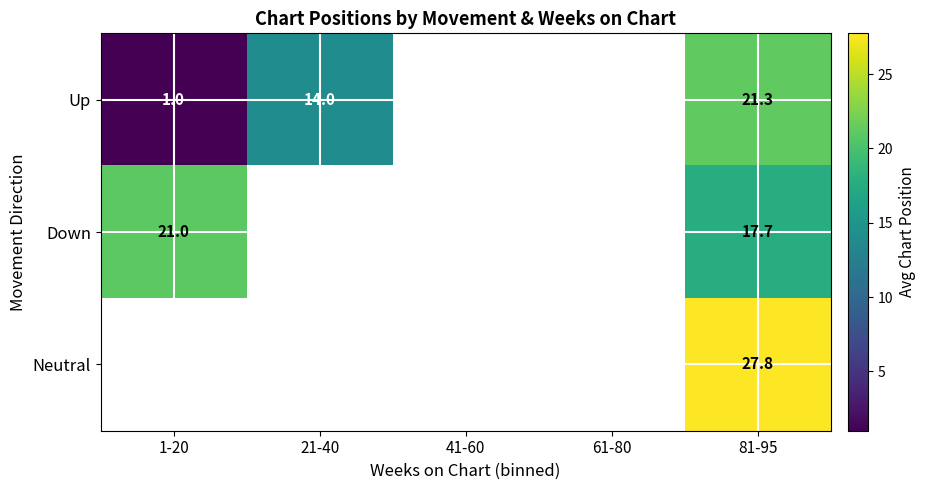

What is the difference between the highest and lowest values at 81-95?

10.1